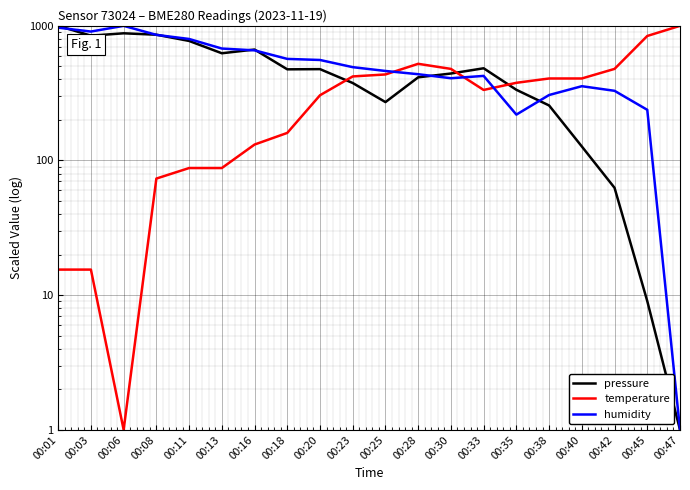

Where is pressure nearest to the value 500?

00:33